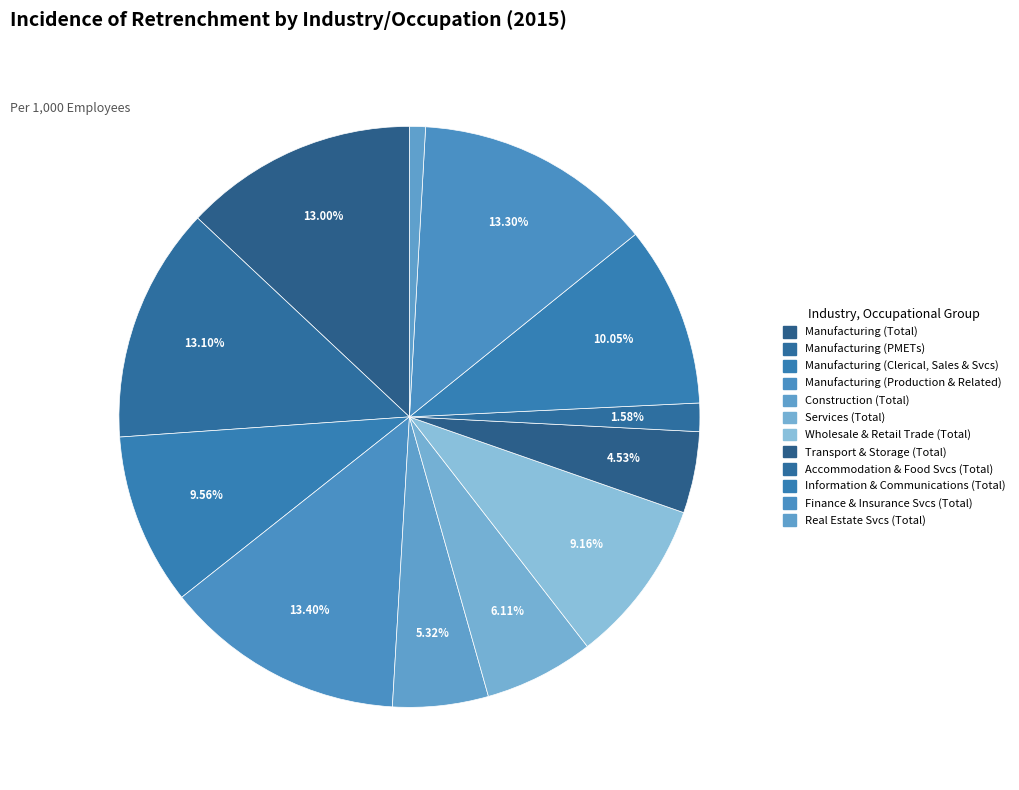

Do Services (Total) and Real Estate Svcs (Total) together represent more than half of the pie?

No